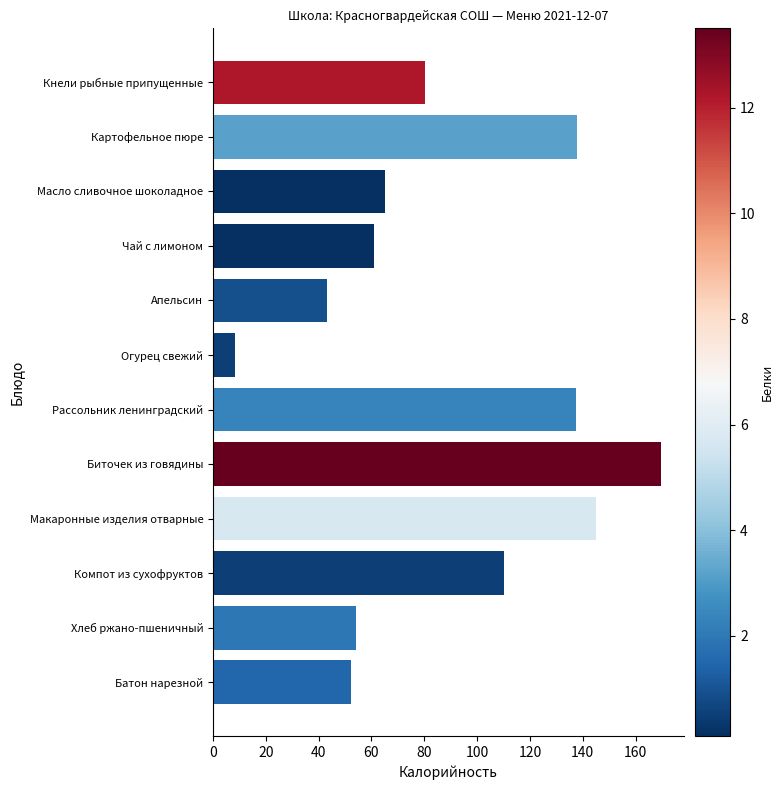

What is the value of the 12th bar from the top?

52.4